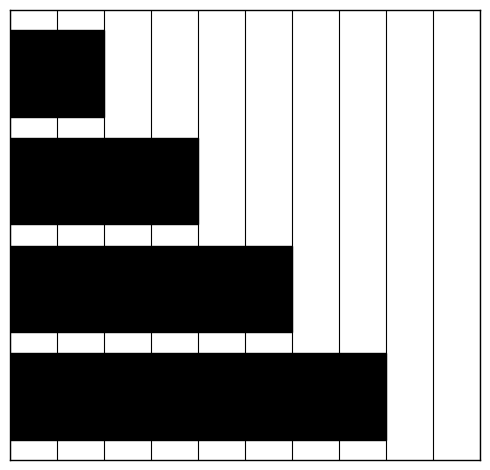

What is the difference between the second highest and minimum values?

2